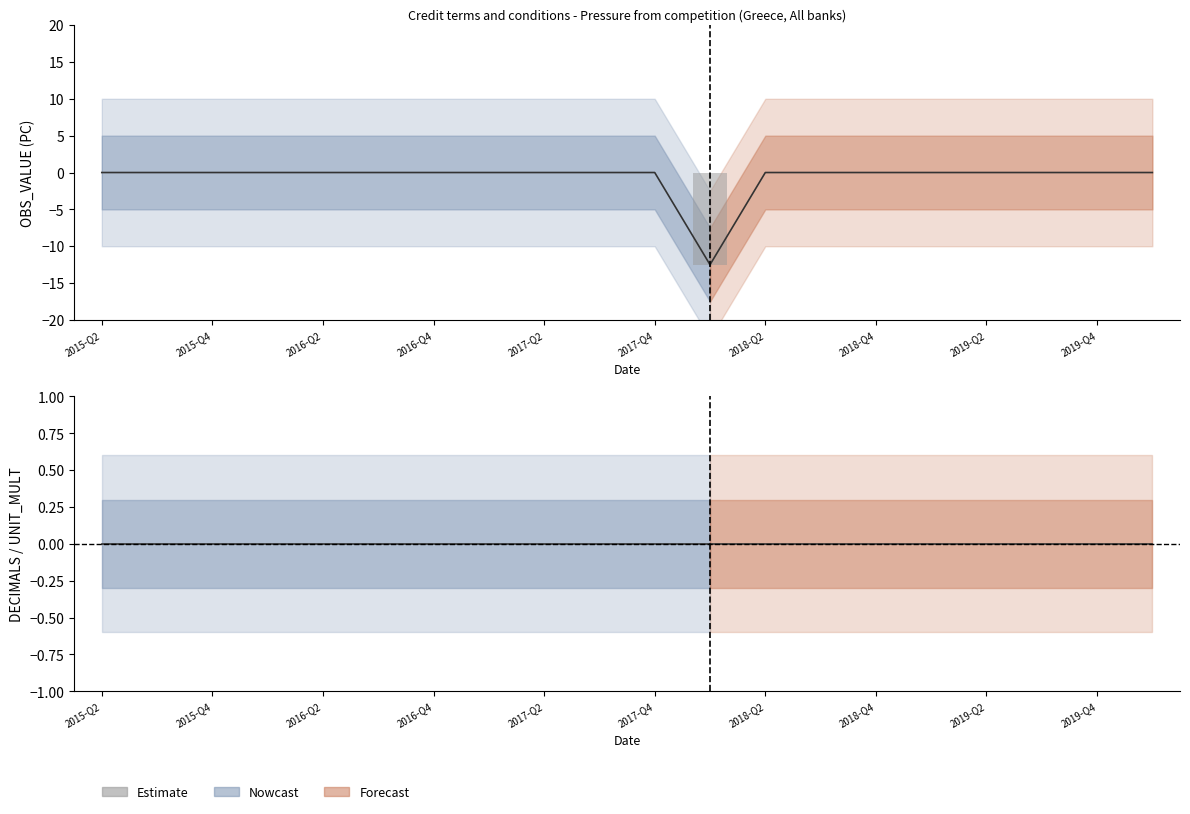

Does the chart contain stacked bars?

No